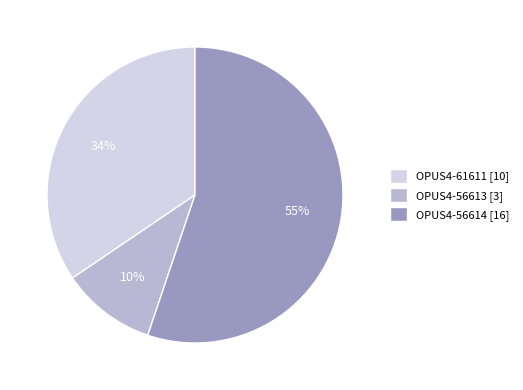

What percentage is the OPUS4-61611 [10] slice, to the nearest percent?

34%